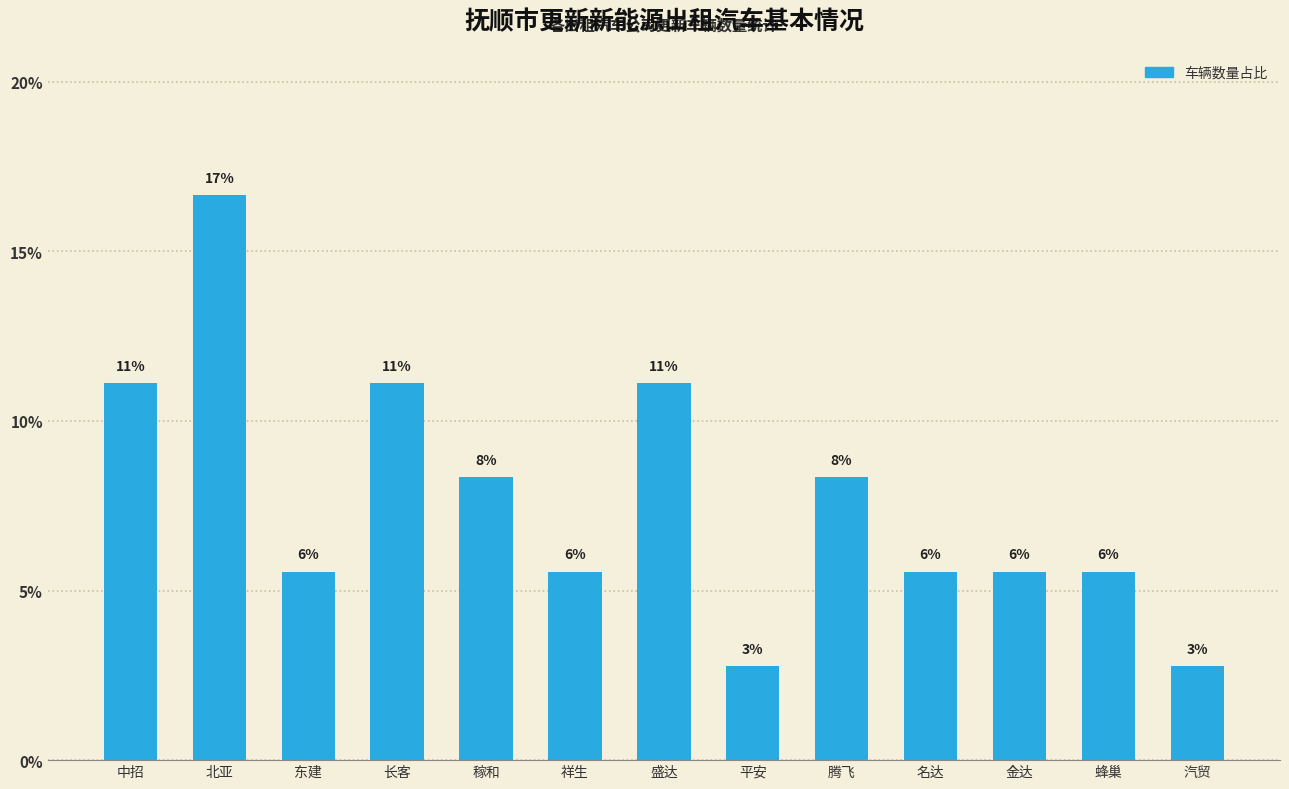

What is the label of the 1st bar from the right?

汽贸